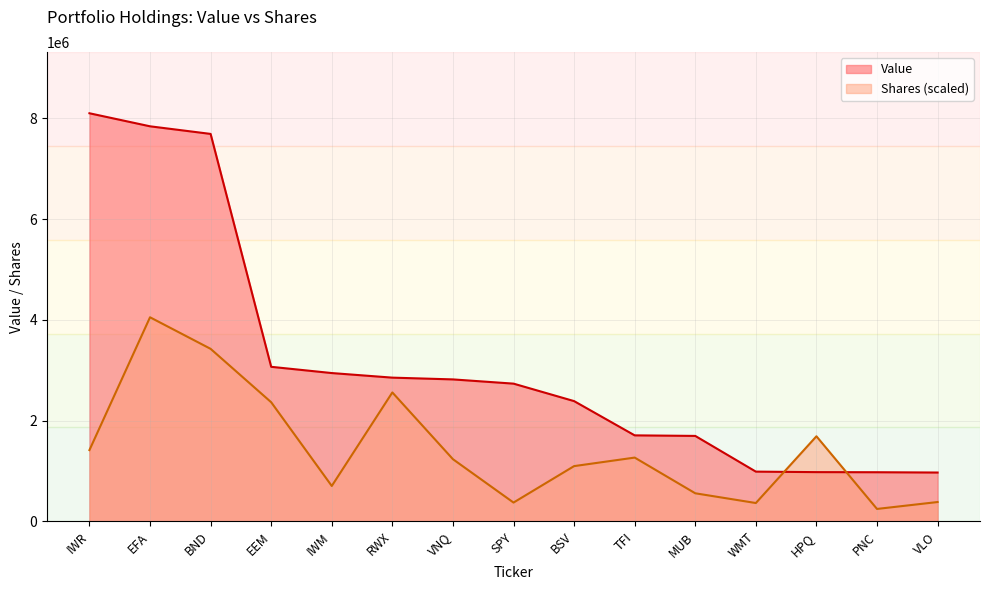

At which category is the sum across all series the highest?

EFA